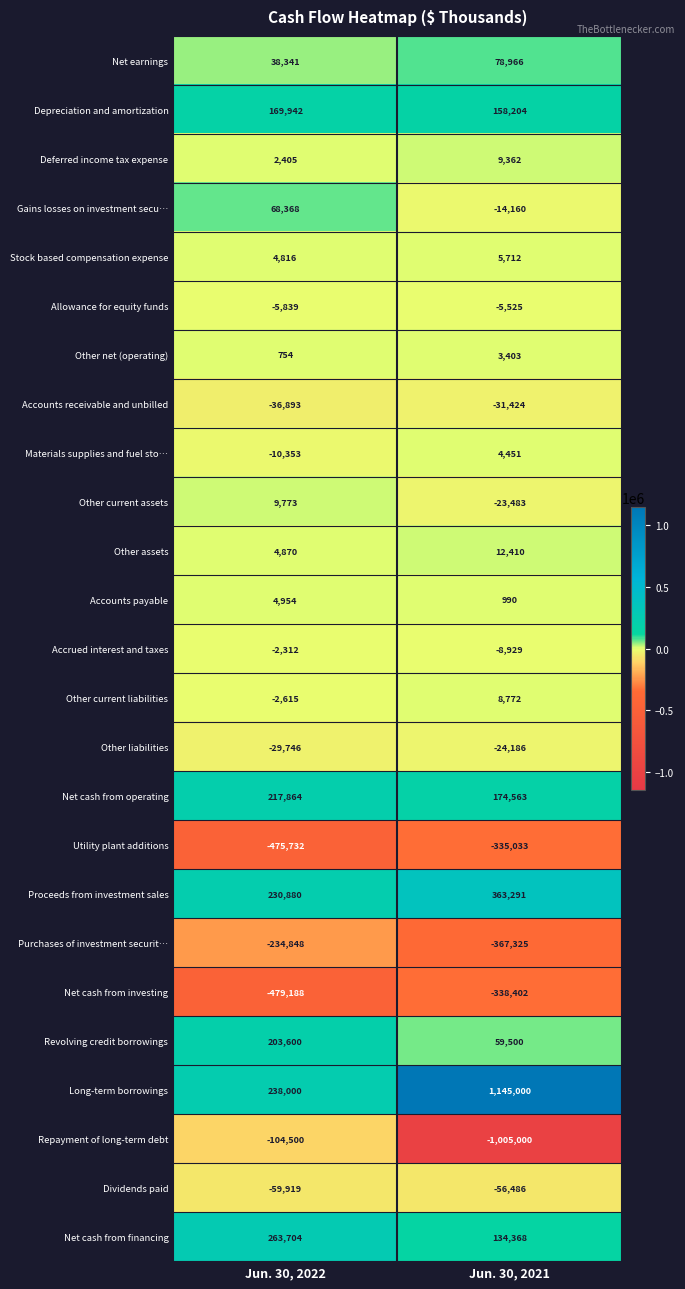

List the series in order of their peak value, lowest first.

Net cash from investing, Utility plant additions, Purchases of investment securit…, Repayment of long-term debt, Dividends paid, Accounts receivable and unbilled, Other liabilities, Allowance for equity funds, Accrued interest and taxes, Other net (operating), Materials supplies and fuel sto…, Accounts payable, Stock based compensation expense, Other current liabilities, Deferred income tax expense, Other current assets, Other assets, Gains losses on investment secu…, Net earnings, Depreciation and amortization, Revolving credit borrowings, Net cash from operating, Net cash from financing, Proceeds from investment sales, Long-term borrowings